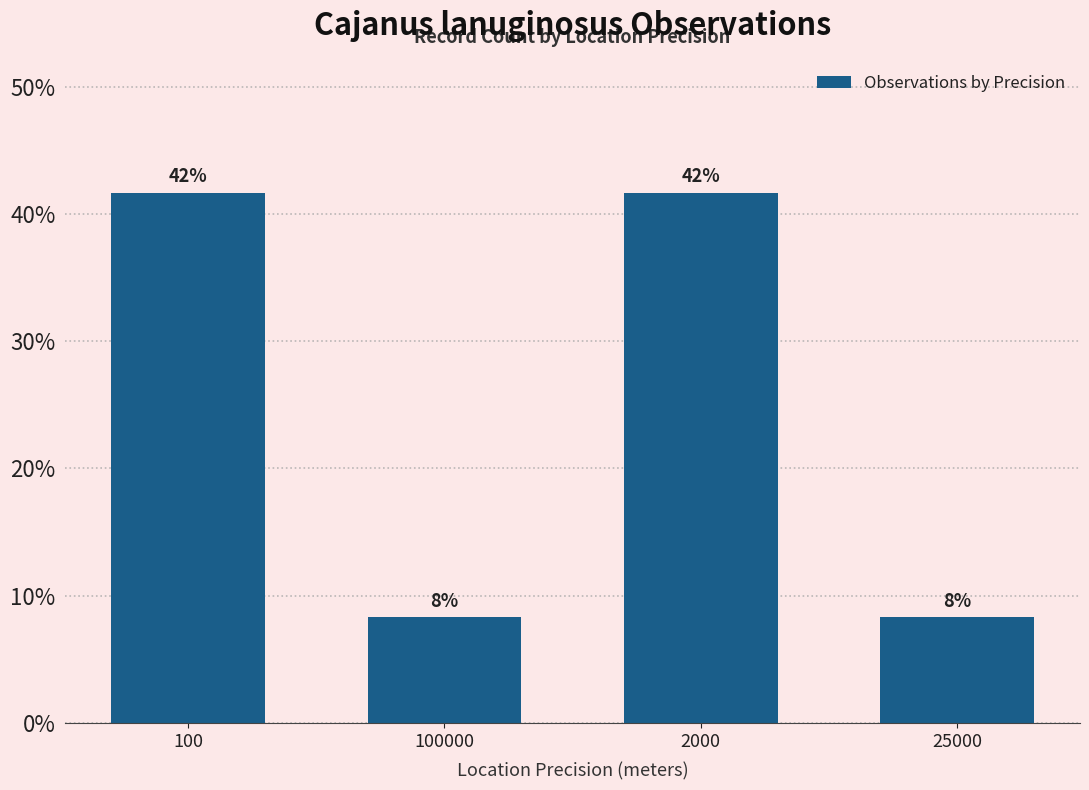

Rank the categories by value from highest to lowest.

100, 2000, 100000, 25000